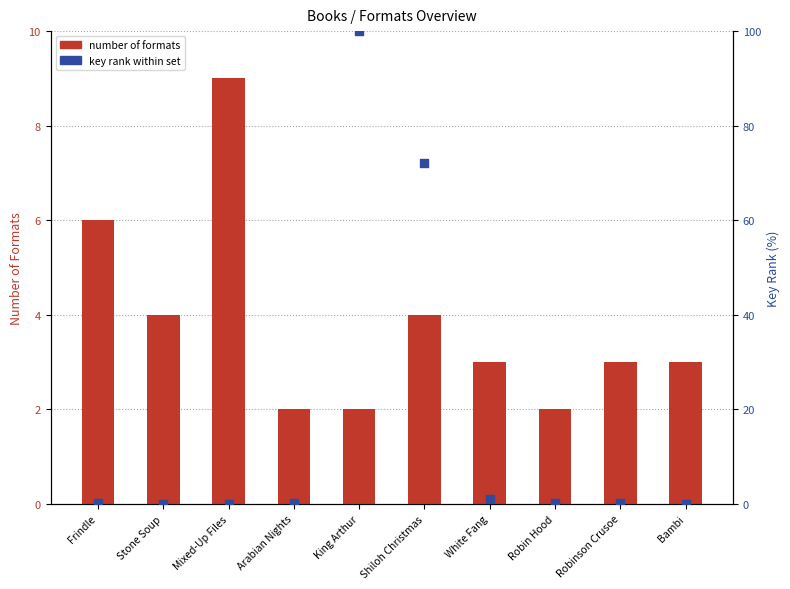

What are all the series names shown in the legend?

number of formats, key rank within set